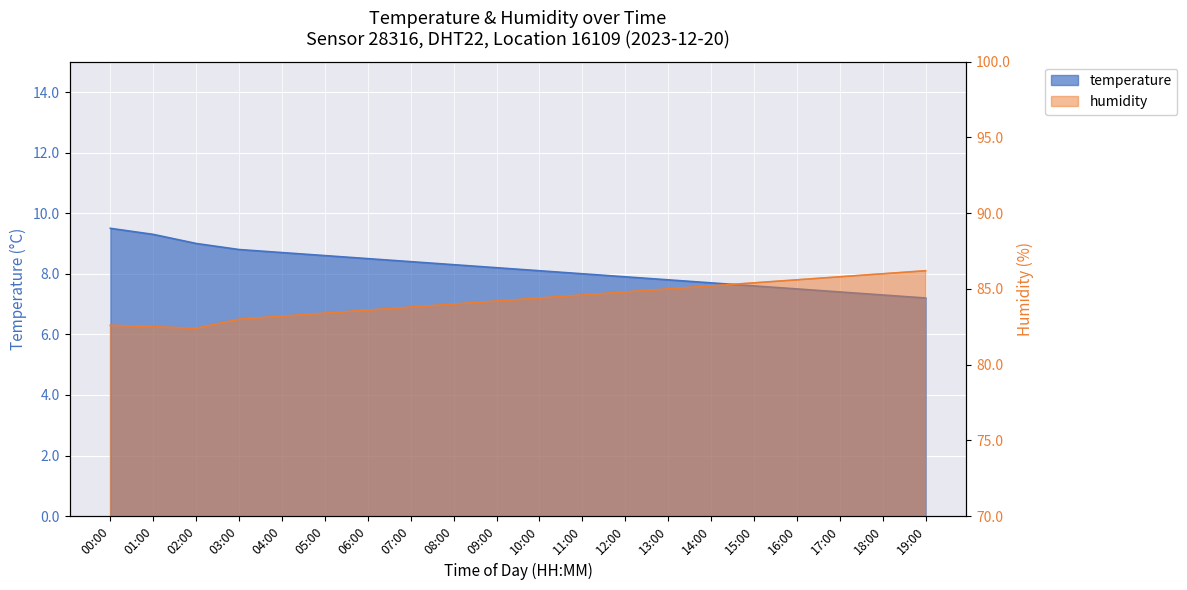

Which category has the highest value in the humidity series?

19:00